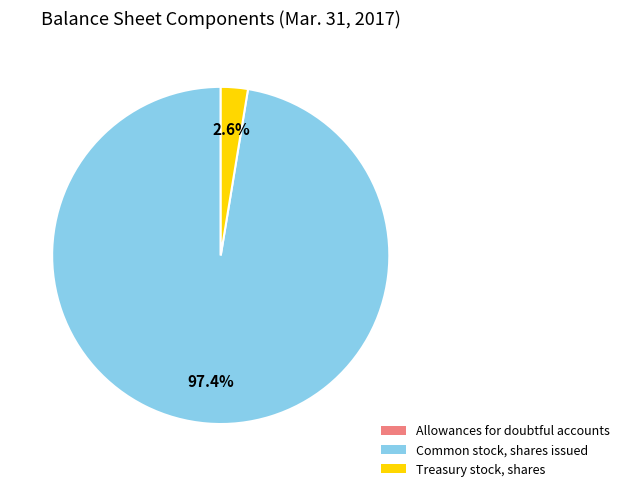

What is the majority slice?

Common stock, shares issued